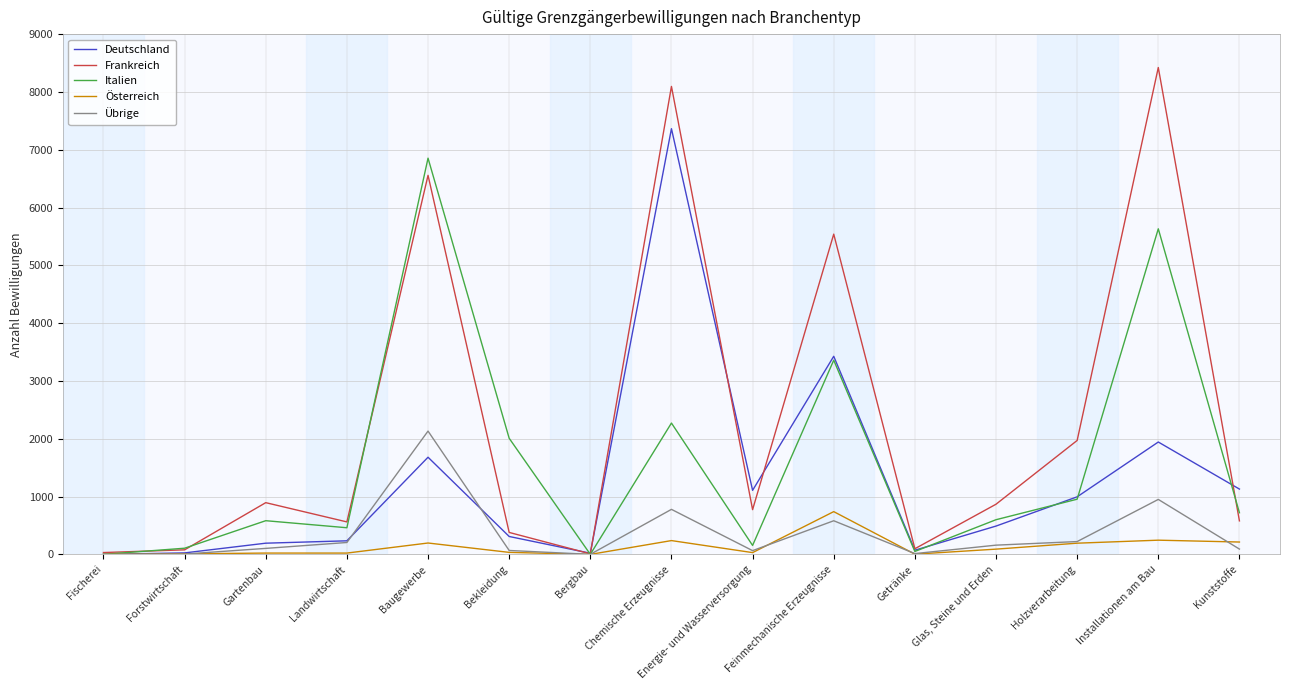

At which label is Deutschland closest to 3682?

Feinmechanische Erzeugnisse